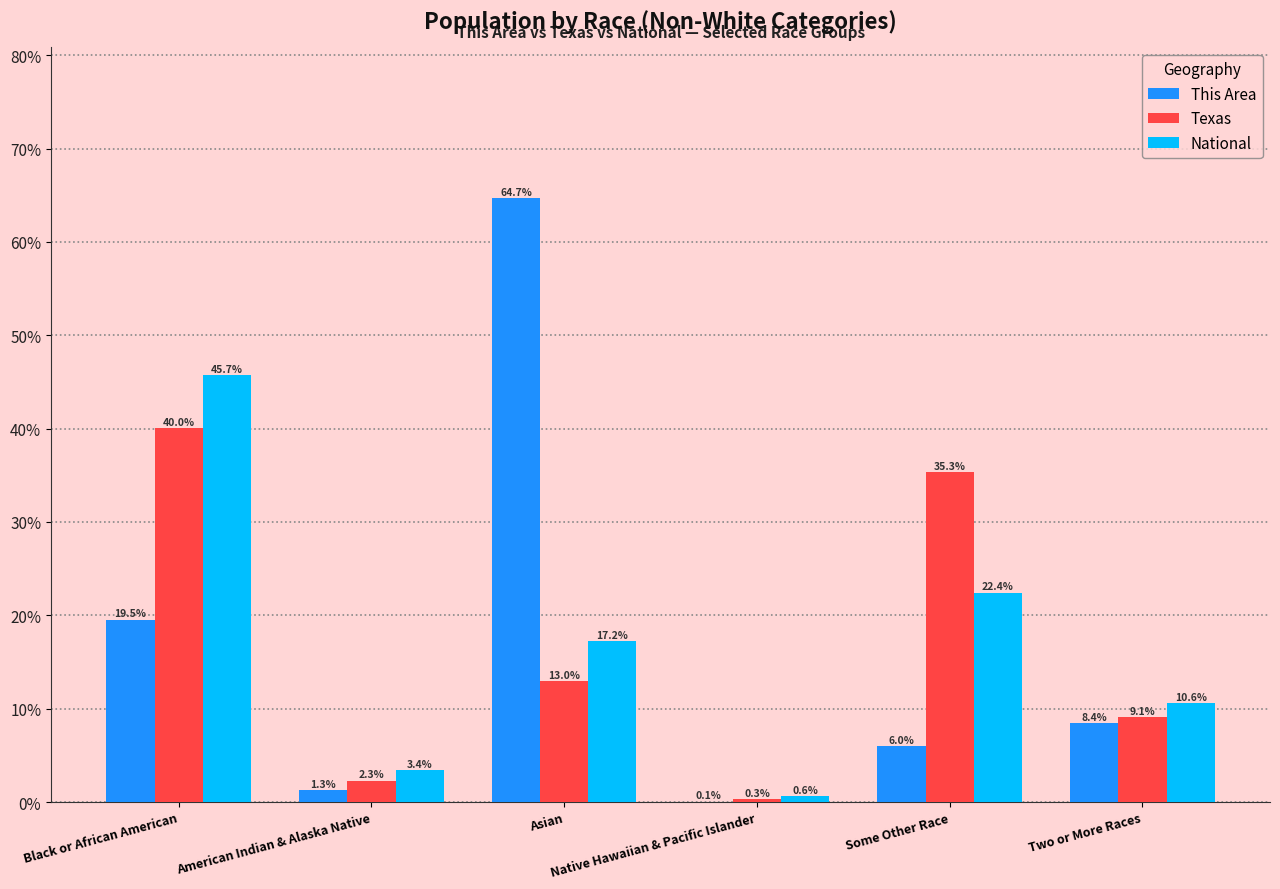

What is the highest value of the This Area series?

64.7